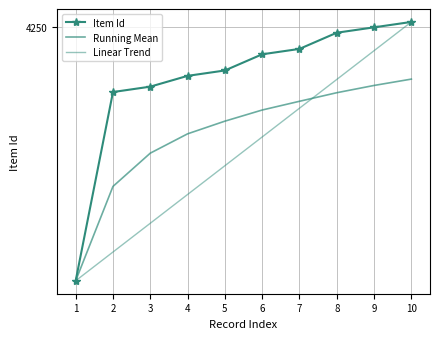

True or false: Linear Trend has a value of 1509.2 at 10.

False